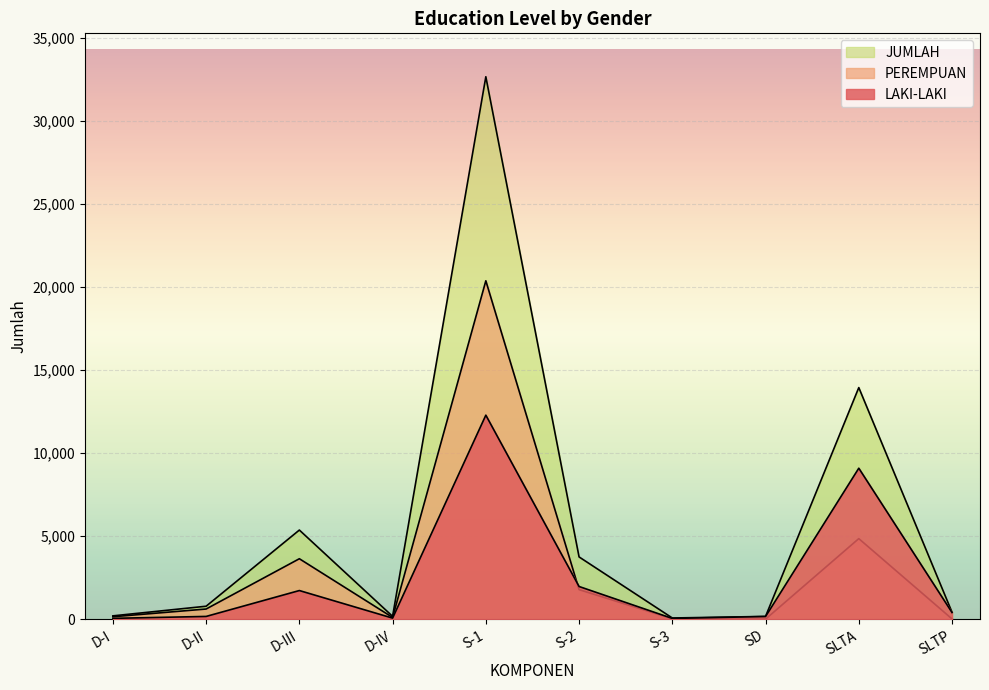

How many lines are shown in the chart?

3